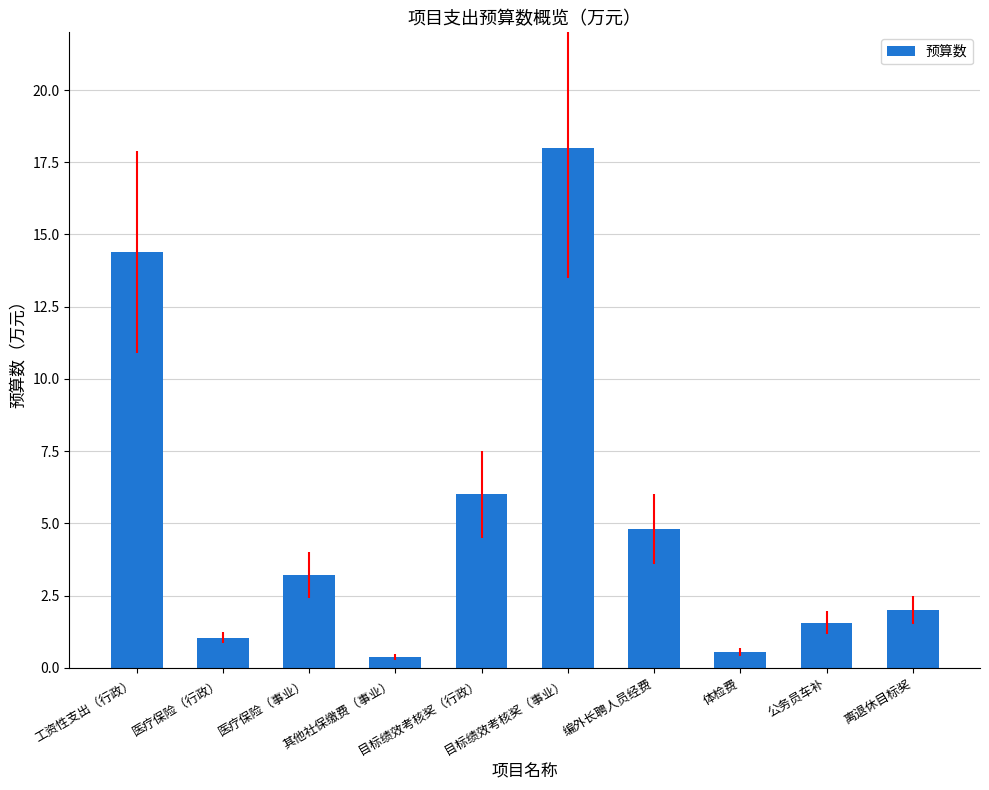

The chart shows a value of 0.4 at 其他社保缴费（事业）. True or false?

True